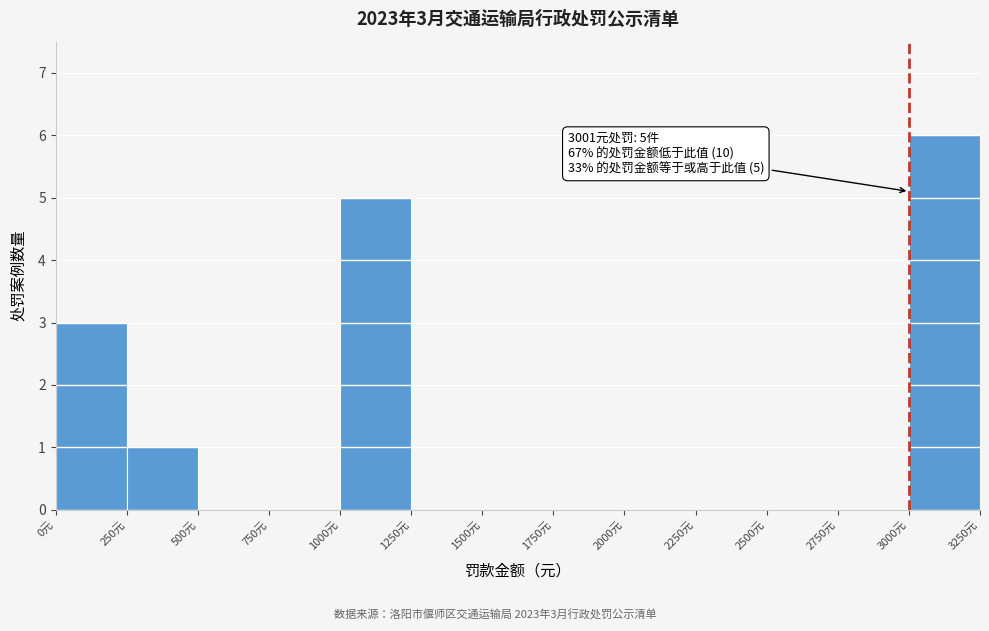

Which range on the x-axis has the tallest bar?

3000 to 3250